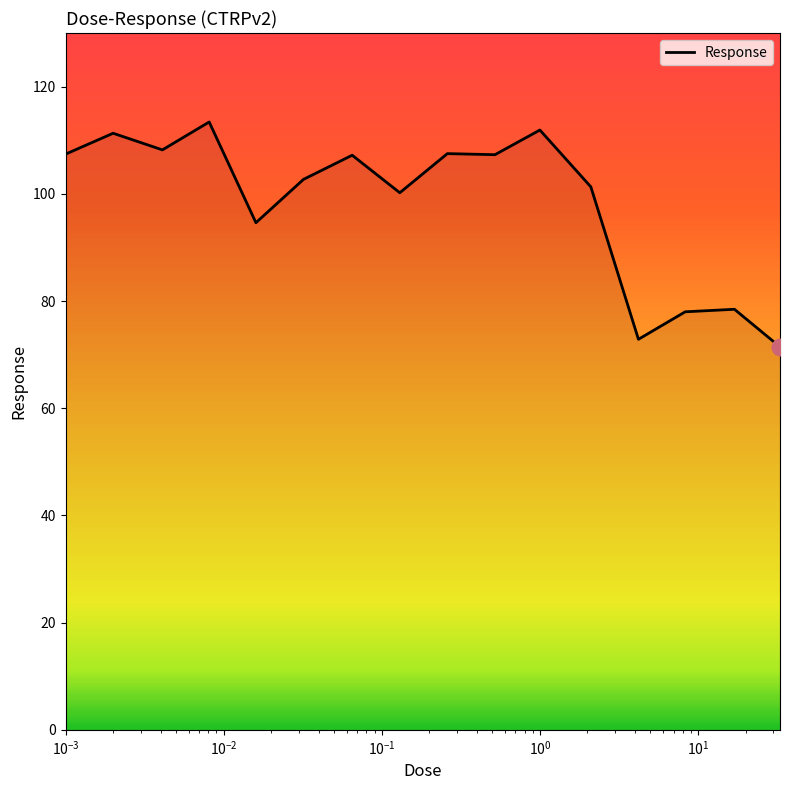

How many values exceed 107?

8